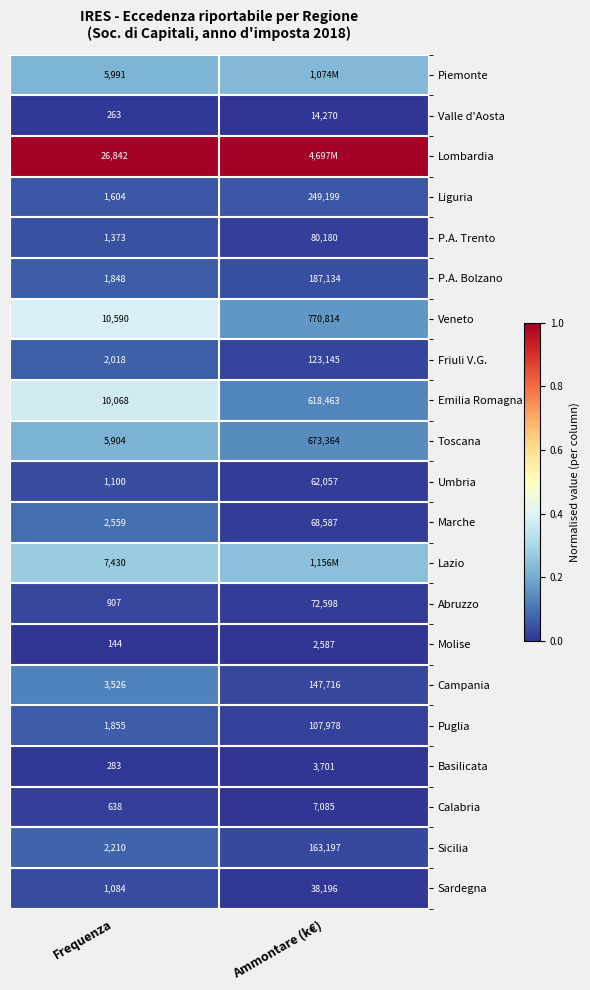

Is it true that Toscana equals 0.1 at Ammontare (k€)?

False